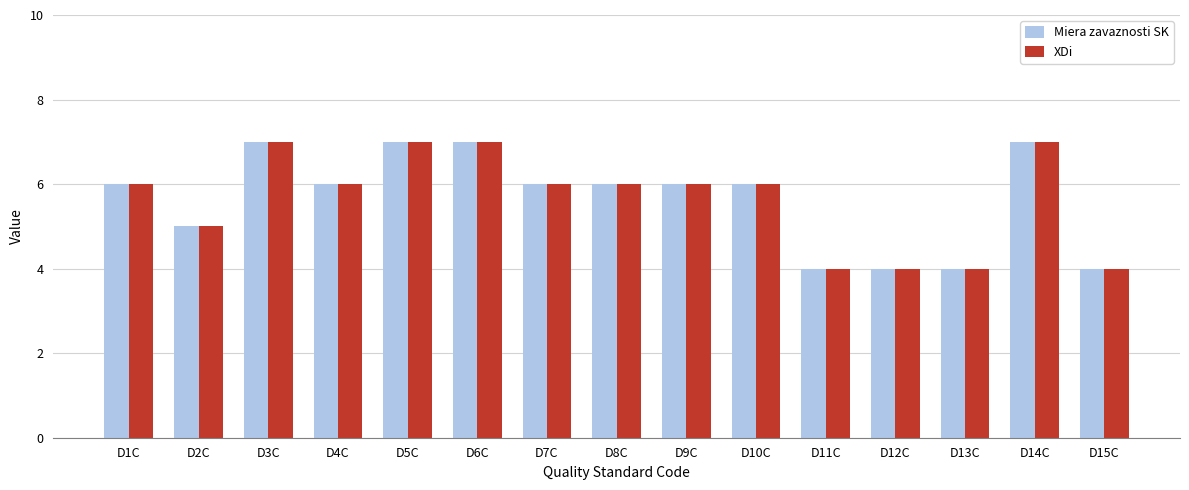

What is the sum of all Miera zavaznosti SK values?

85